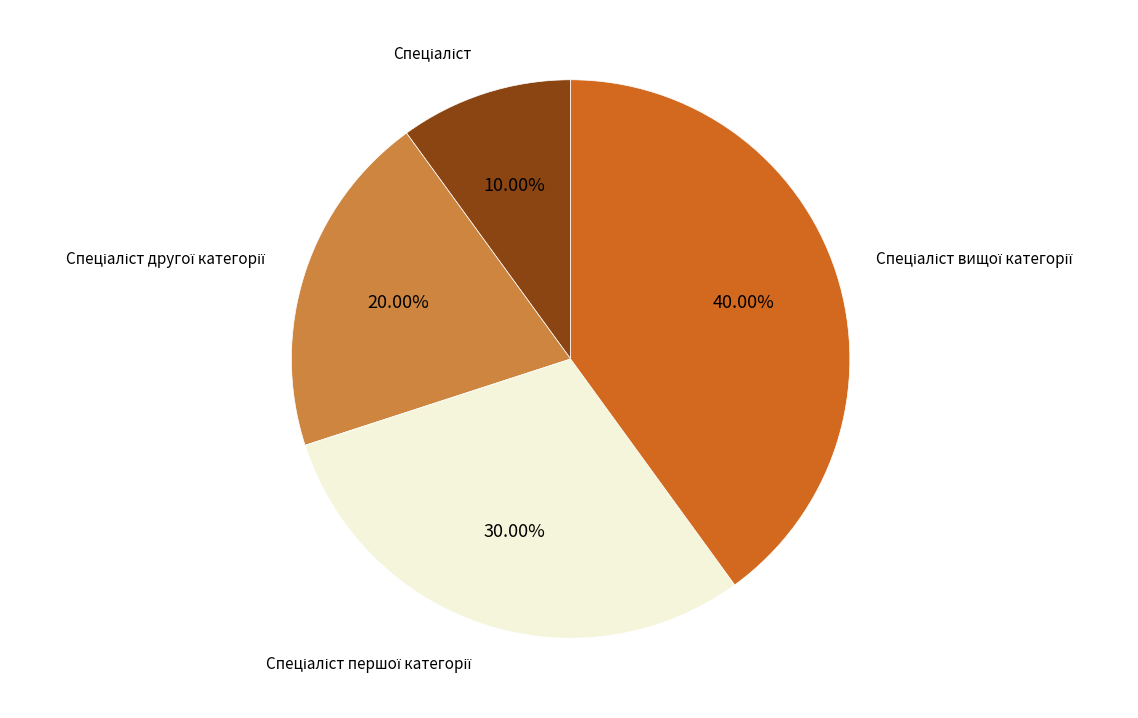

Is there any slice that represents more than half of the pie?

No